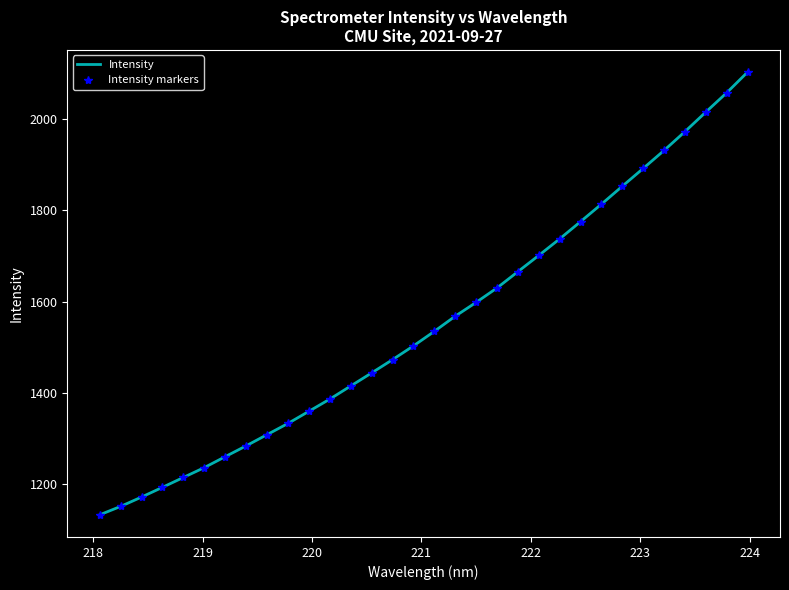

Reading left to right, what are all the values shown in this chart?

Intensity: 1132.3	1150.7	1171.2	1192.6	1214.2	1235.9	1259.8	1283.6	1308.1	1332.7	1359.2	1386.0	1414.8	1443.4	1472.5	1502.7	1534.6	1567.8	1598.1	1629.8	1665.5	1701.1	1737.4	1775.2	1813.5	1852.9	1891.9	1931.4	1972.7	2015.5	2057.9	2103.2
Intensity markers: 1132.3	1150.7	1171.2	1192.6	1214.2	1235.9	1259.8	1283.6	1308.1	1332.7	1359.2	1386.0	1414.8	1443.4	1472.5	1502.7	1534.6	1567.8	1598.1	1629.8	1665.5	1701.1	1737.4	1775.2	1813.5	1852.9	1891.9	1931.4	1972.7	2015.5	2057.9	2103.2